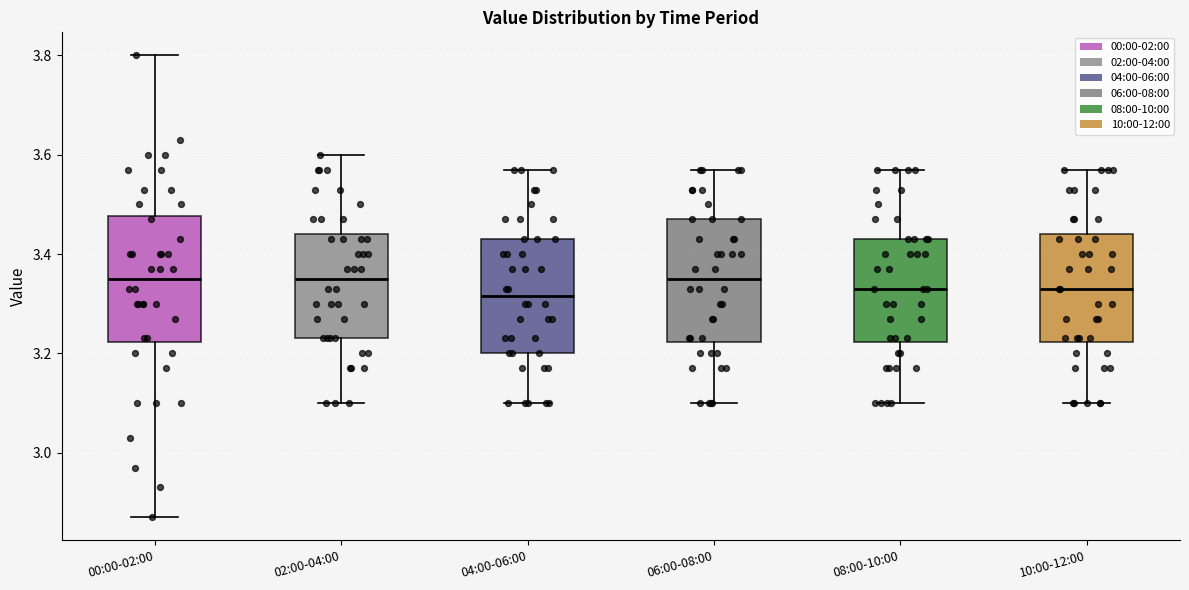

Reading left to right, read every box against the y-axis: the position of its median line, the range the box covers, and the ends of its whiskers. The values are not printed on the chart, so give them approximately, as read against the axis.

00:00-02:00: median 3.36, box 3.22 to 3.48, whiskers 2.88 to 3.80
02:00-04:00: median 3.36, box 3.24 to 3.44, whiskers 3.10 to 3.60
04:00-06:00: median 3.32, box 3.20 to 3.44, whiskers 3.10 to 3.58
06:00-08:00: median 3.36, box 3.22 to 3.48, whiskers 3.10 to 3.58
08:00-10:00: median 3.34, box 3.22 to 3.44, whiskers 3.10 to 3.58
10:00-12:00: median 3.34, box 3.22 to 3.44, whiskers 3.10 to 3.58